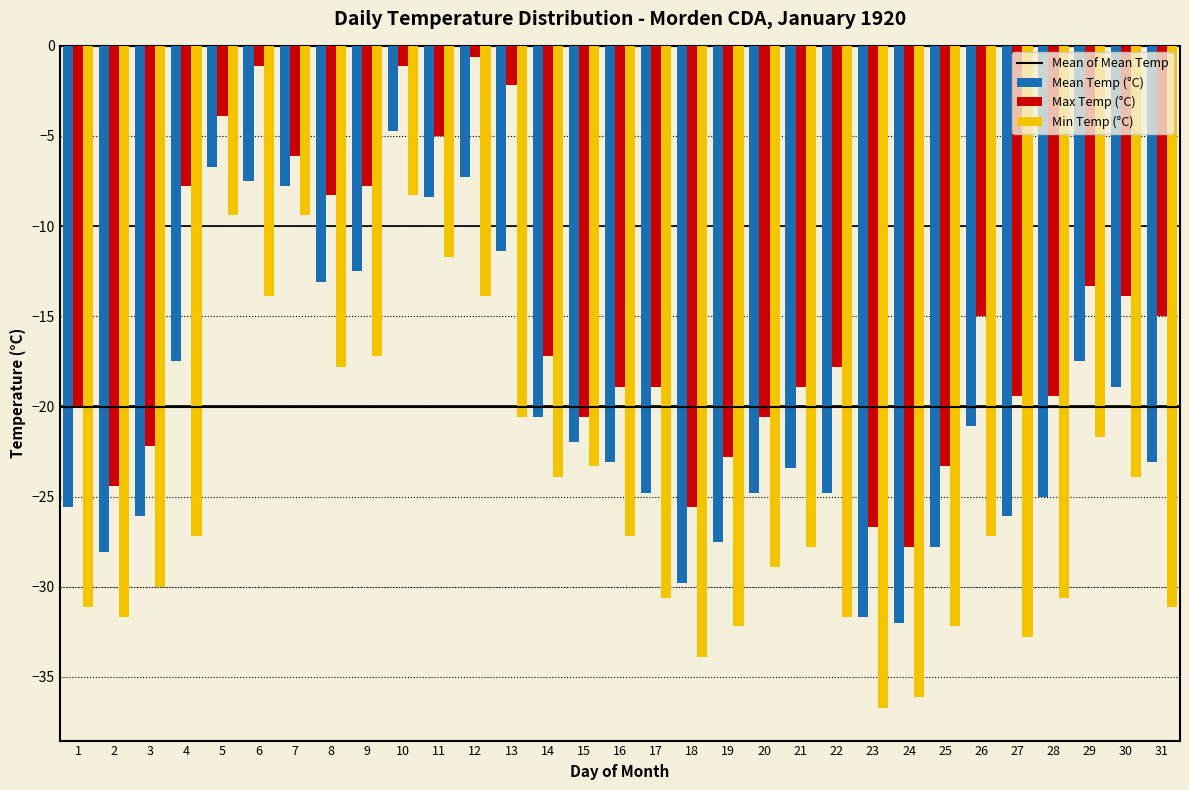

What is the minimum value shown in the chart?

-36.7